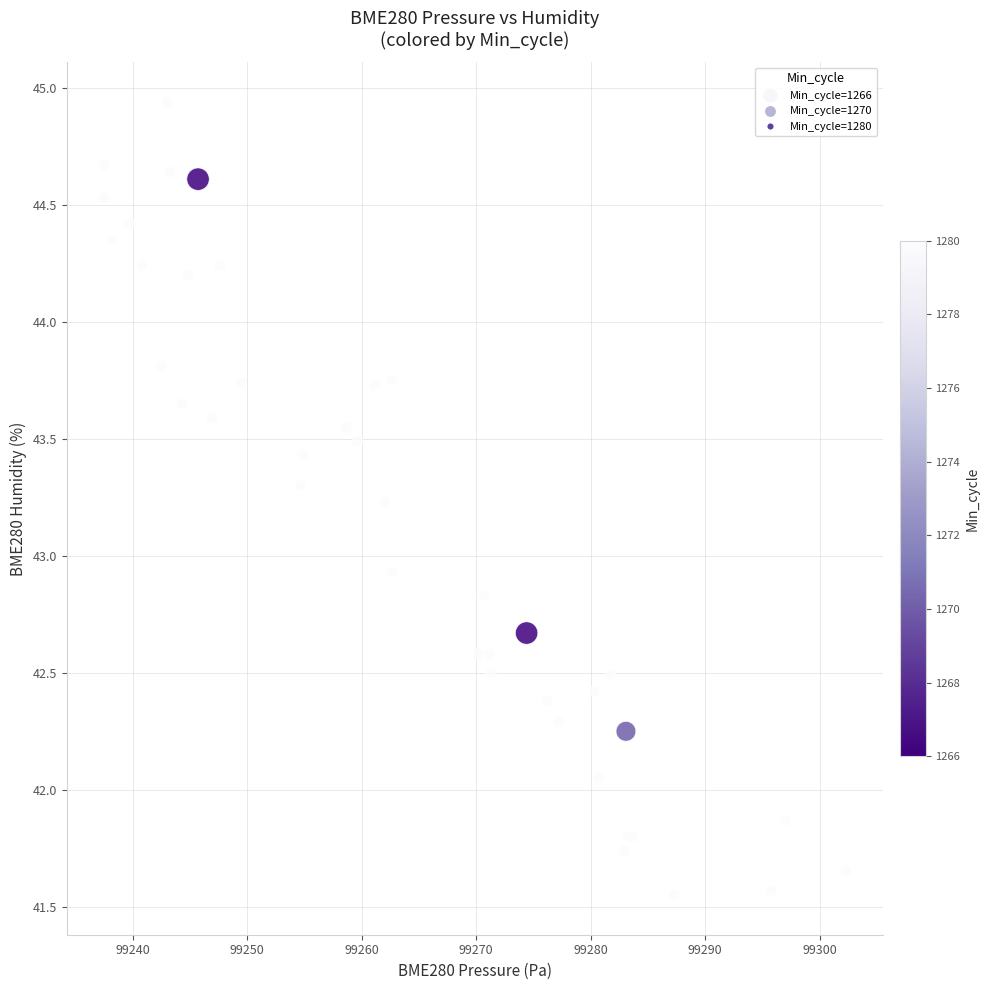

What Y value in the scatter plot is closest to 43?

42.9